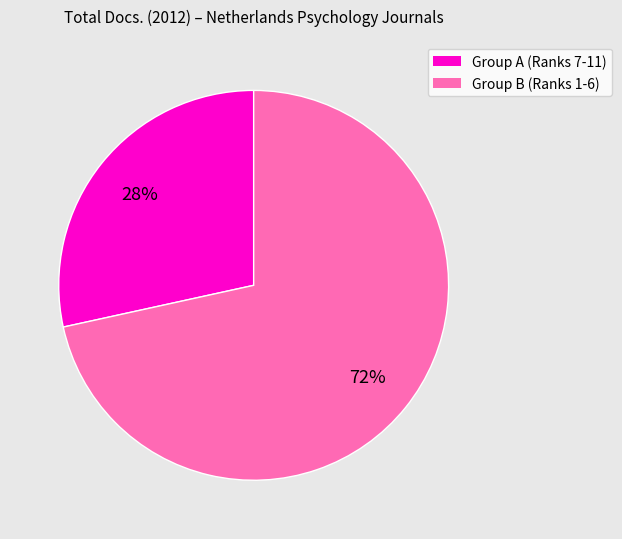

How many slices are in this pie chart?

2